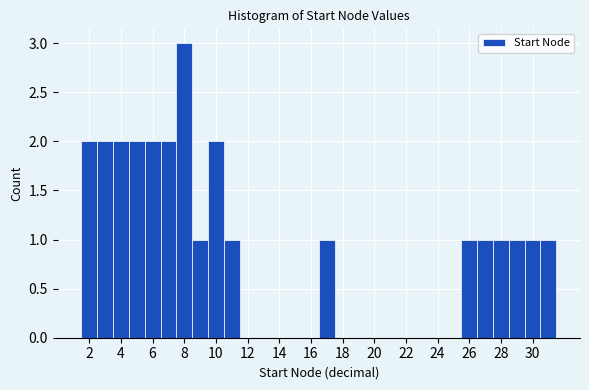

Reading left to right, transcribe this chart: for each bar, give the range it covers on the x-axis and its height. Neither the bar edges nor the heights are printed on the chart, so give them approximately, as read against the axes.

1.5 to 2.5: 2
2.5 to 3.5: 2
3.5 to 4.5: 2
4.5 to 5.5: 2
5.5 to 6.5: 2
6.5 to 7.5: 2
7.5 to 8.5: 3
8.5 to 9.5: 1
9.5 to 10.5: 2
10.5 to 11.5: 1
11.5 to 12.5: 0
12.5 to 13.5: 0
13.5 to 14.5: 0
14.5 to 15.5: 0
15.5 to 16.5: 0
16.5 to 17.5: 1
17.5 to 18.5: 0
18.5 to 19.5: 0
19.5 to 20.5: 0
20.5 to 21.5: 0
21.5 to 22.5: 0
22.5 to 23.5: 0
23.5 to 24.5: 0
24.5 to 25.5: 0
25.5 to 26.5: 1
26.5 to 27.5: 1
27.5 to 28.5: 1
28.5 to 29.5: 1
29.5 to 30.5: 1
30.5 to 31.5: 1